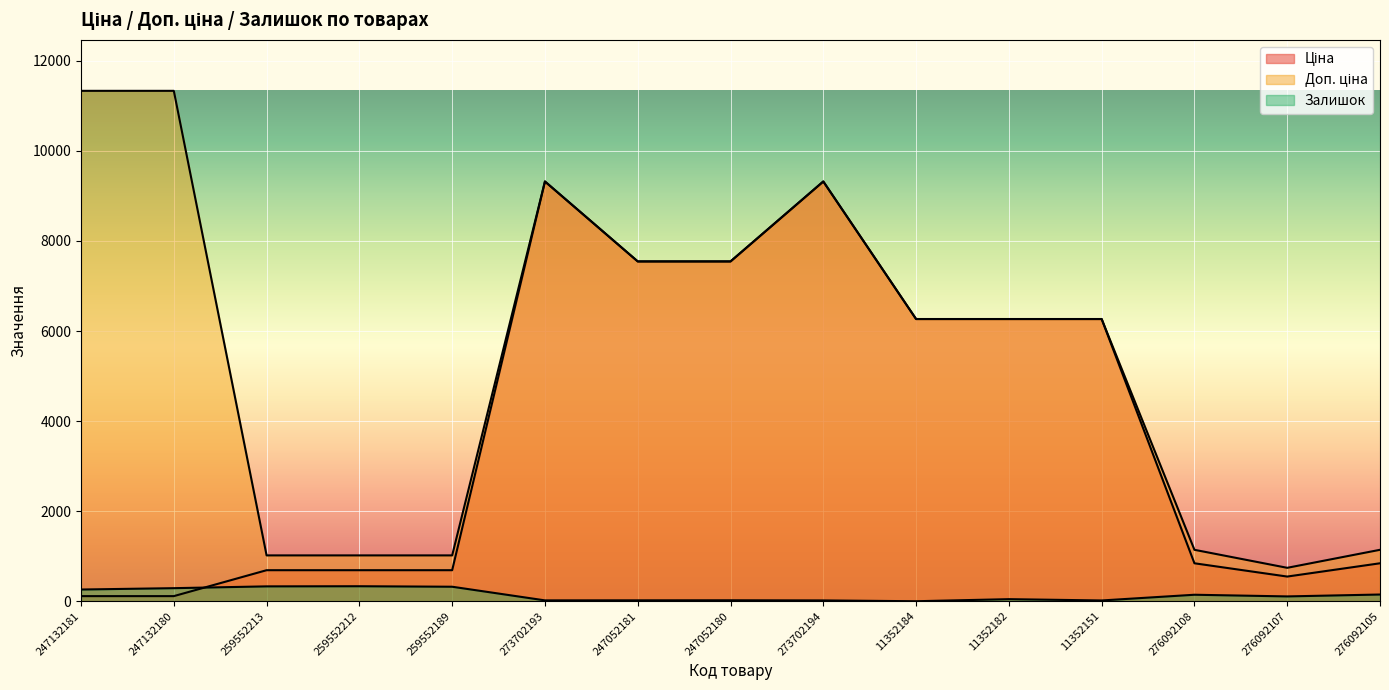

The Доп. ціна series shows 1017.8 at 259552189. True or false?

True